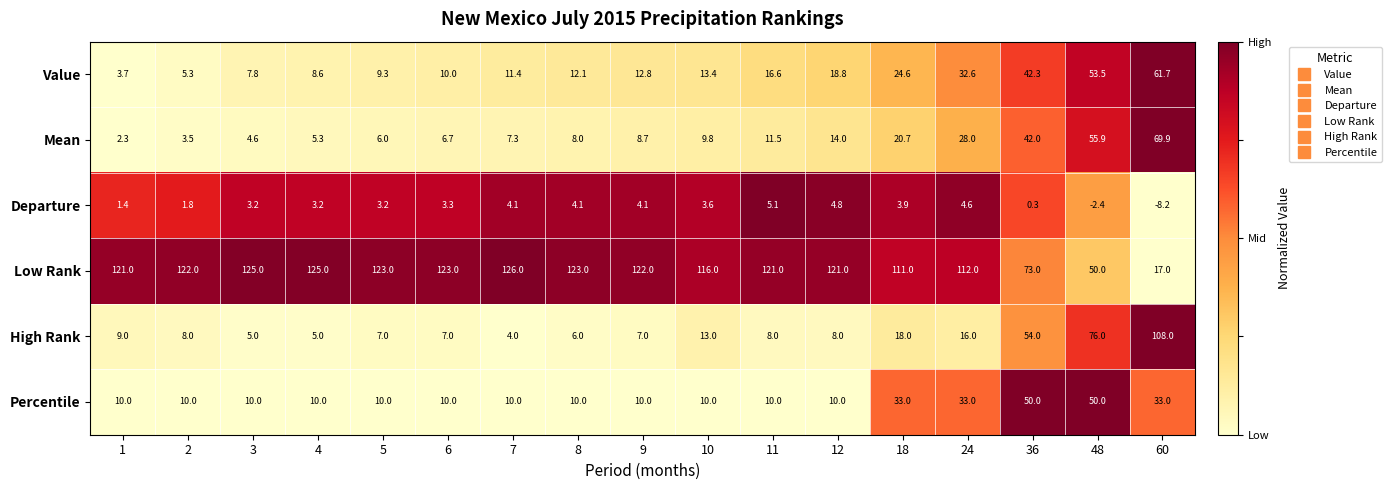

Is it true that Value equals 6.5 at 1?

False